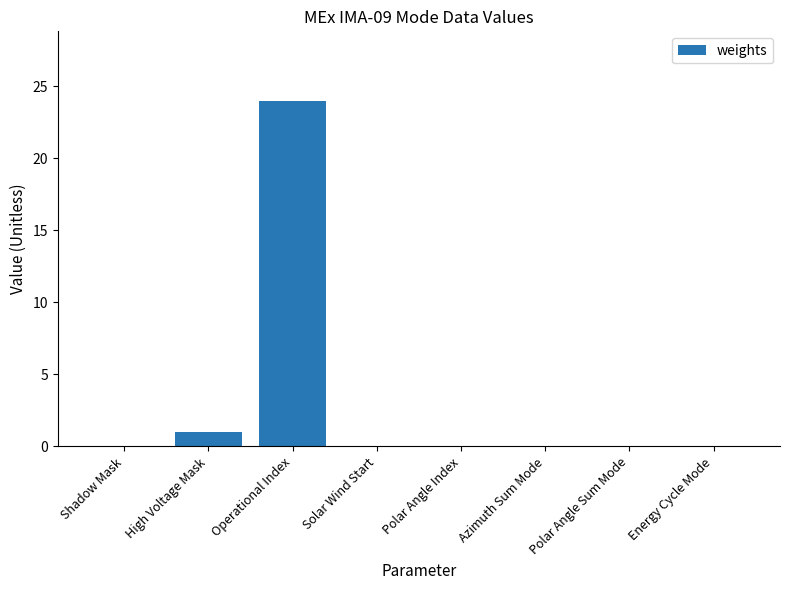

How many data points does each series have?

8